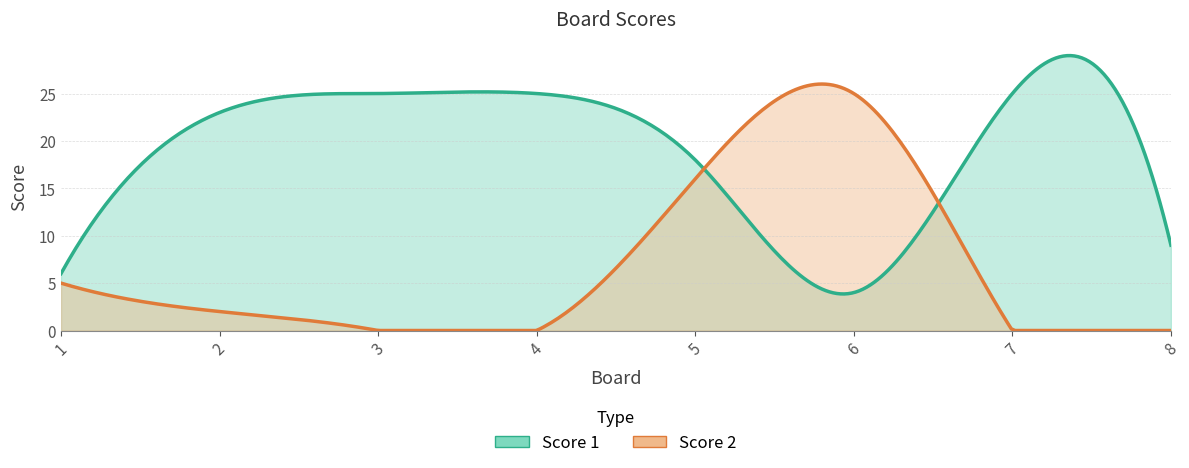

Reading right to left, extract all data points from this chart.

Score 1: 9	25	4	18	25	25	23	6
Score 2: 0	0	25	16	0	0	2	5